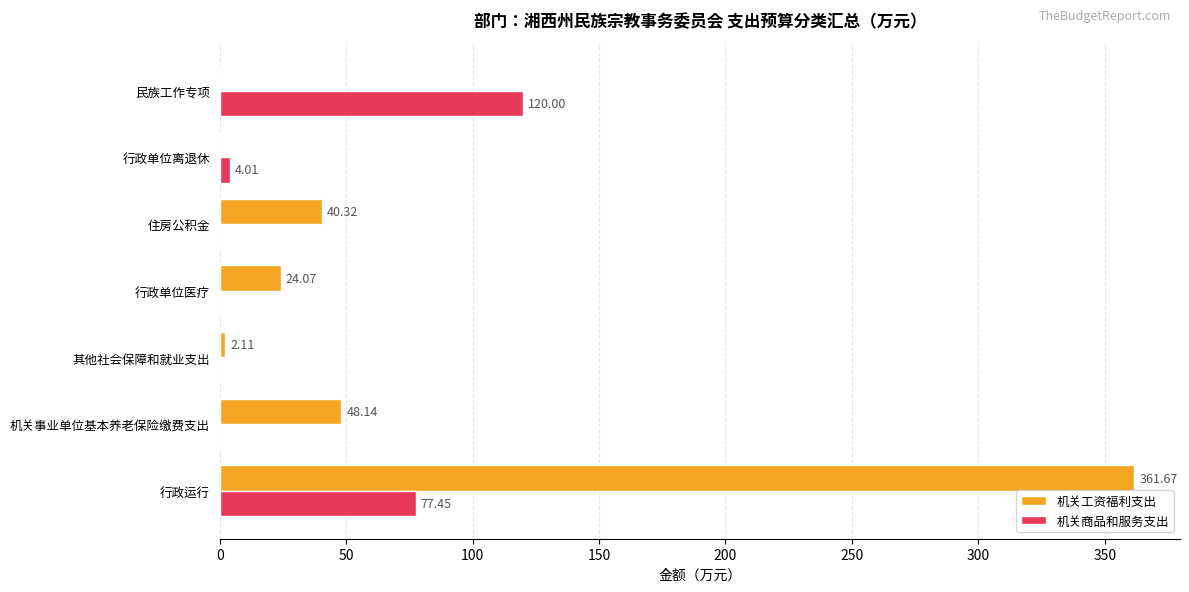

What is the average value of the 机关工资福利支出 series?

68.0